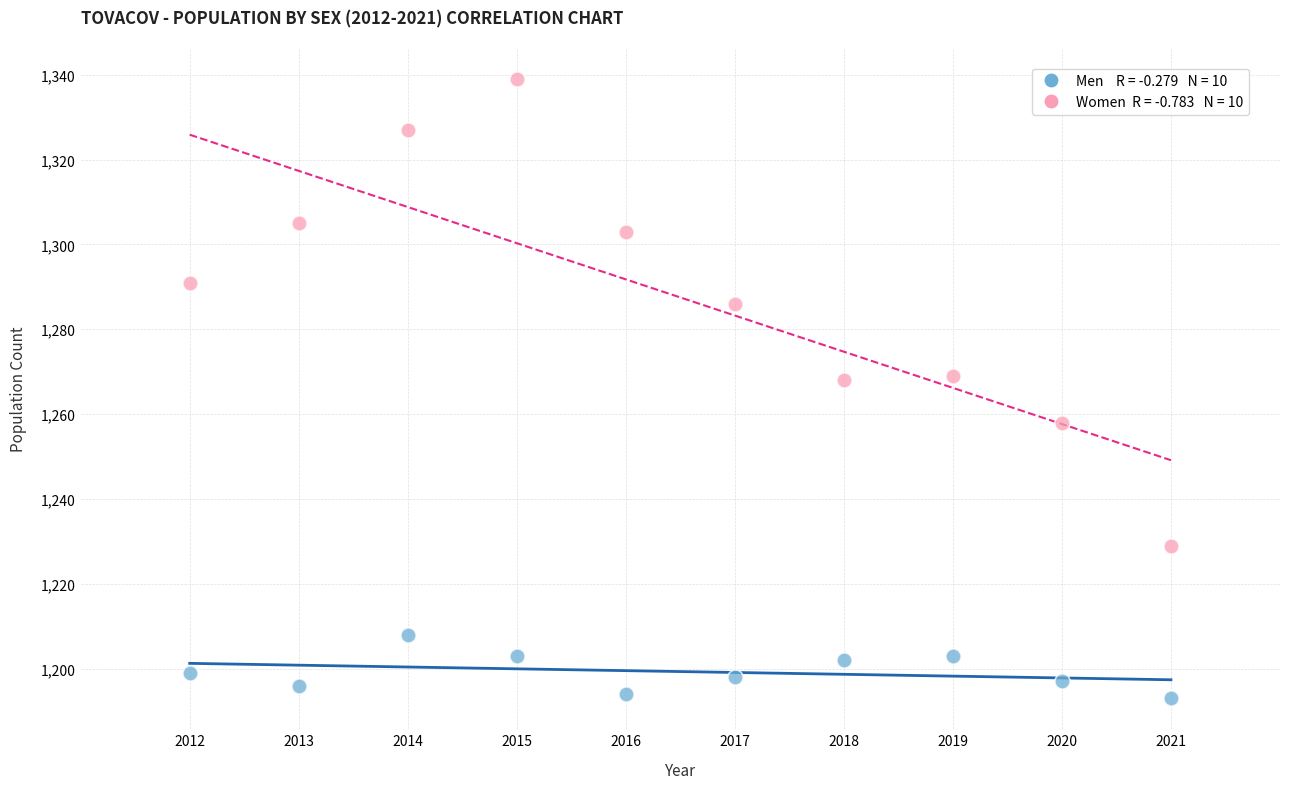

Across all data points, what is the range of Y values (max minus min)?

146